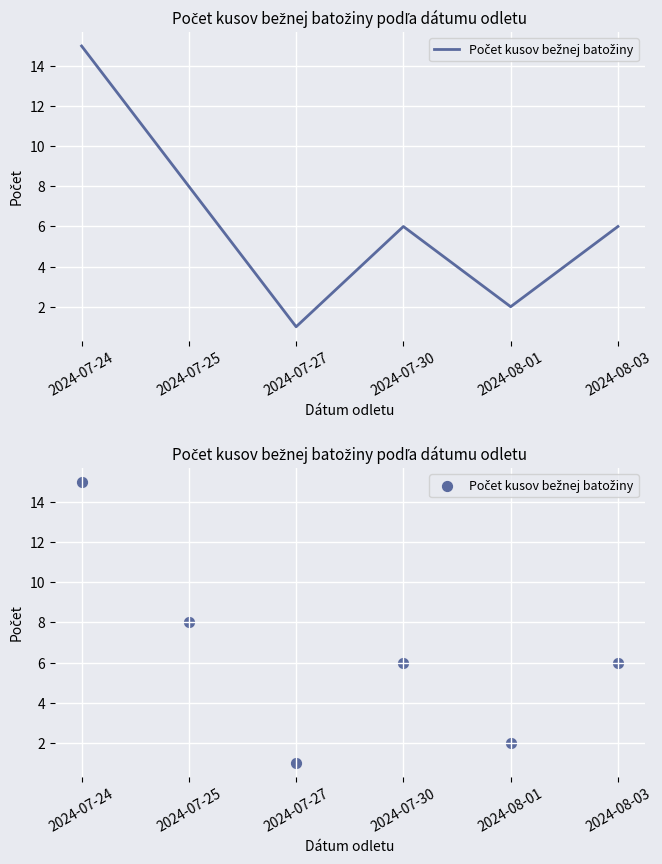

What is the change in value from 2024-07-24 to 2024-07-27?

-14